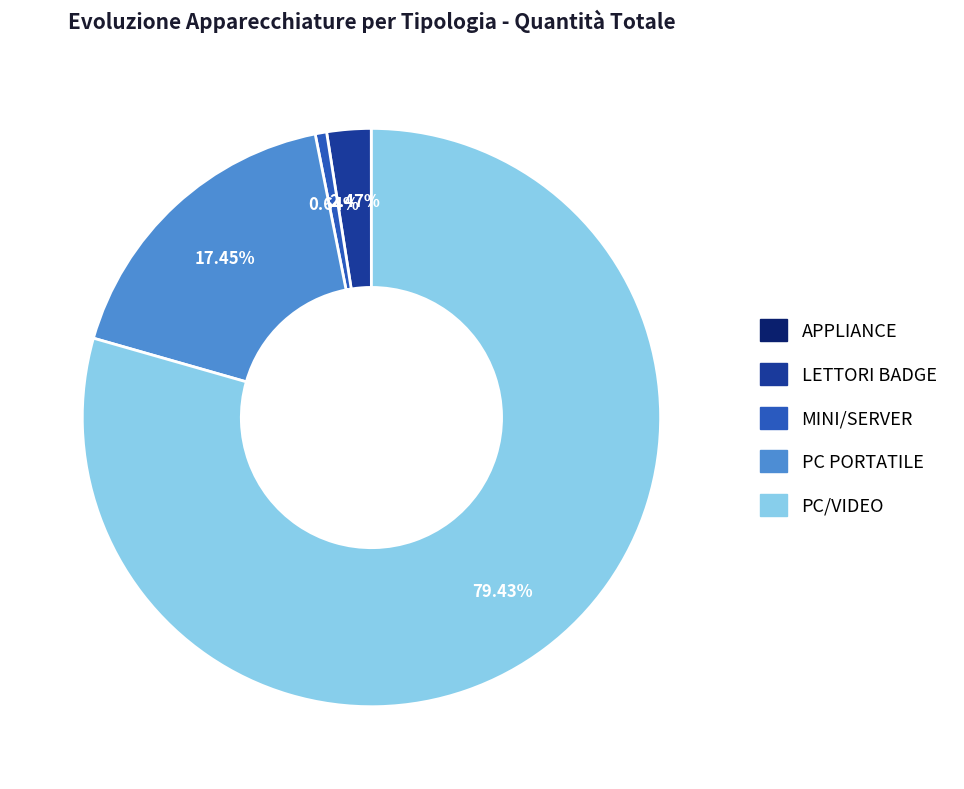

Which slice is the largest?

PC/VIDEO